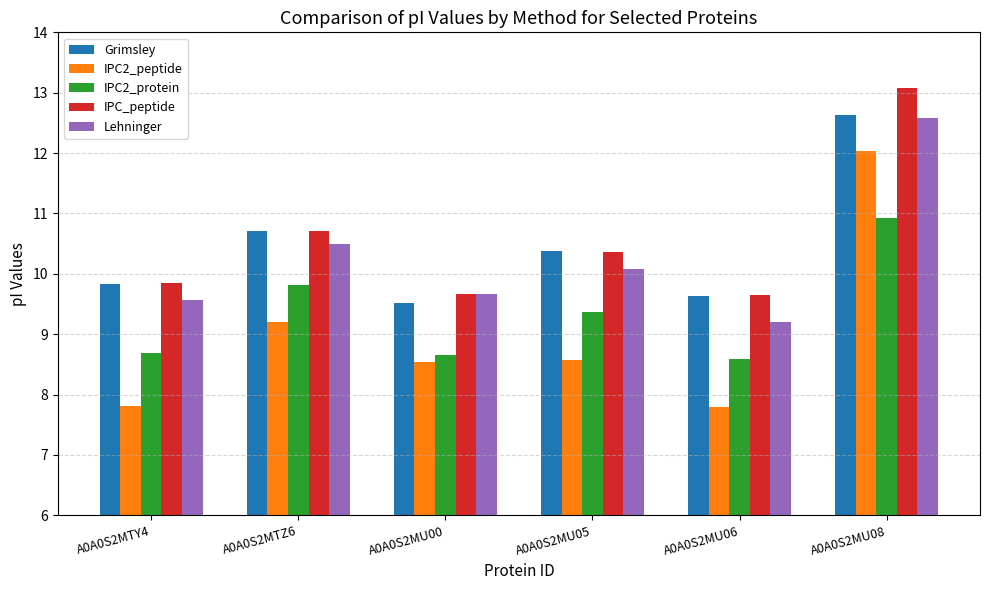

At which category is the sum across all series the highest?

A0A0S2MU08